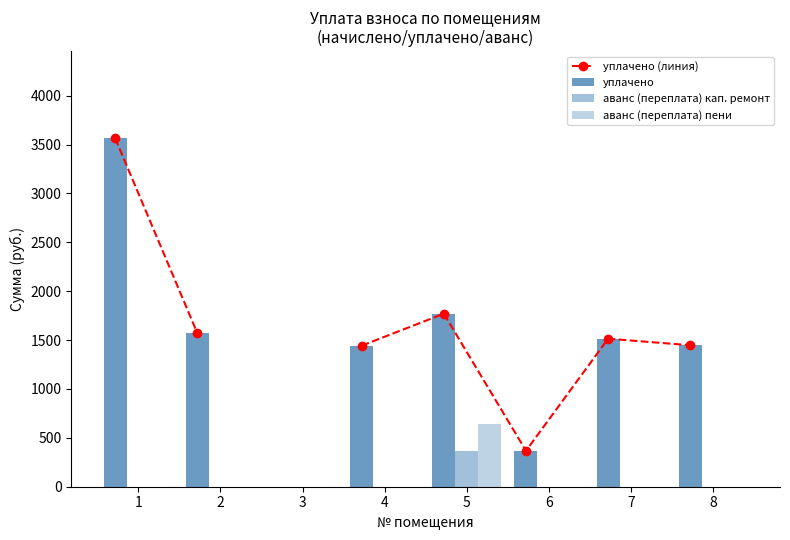

Which series has the largest total across all categories?

уплачено